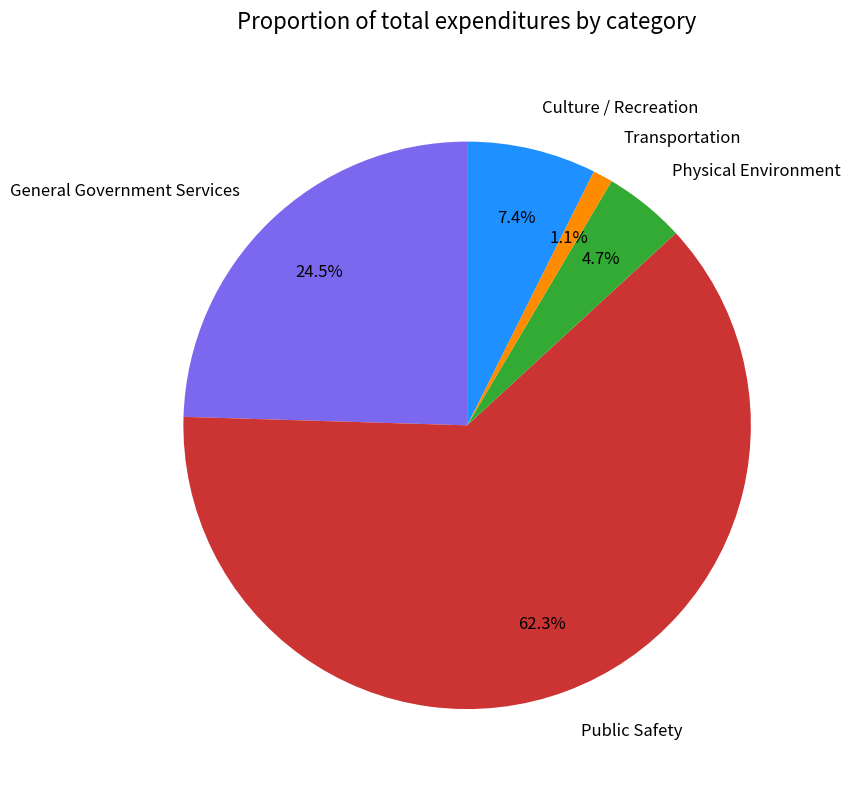

Does any single category account for the majority?

Yes